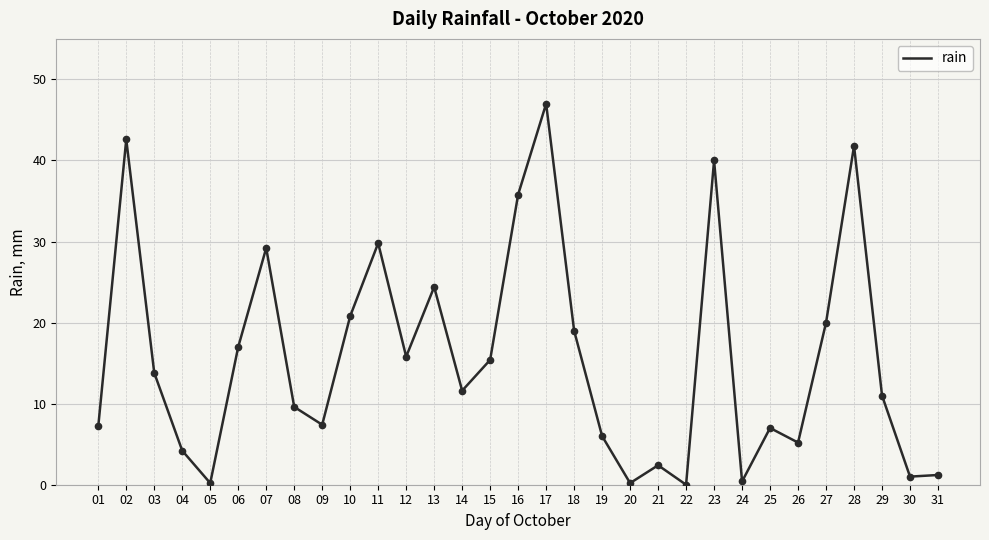

Where is the first local maximum?

02